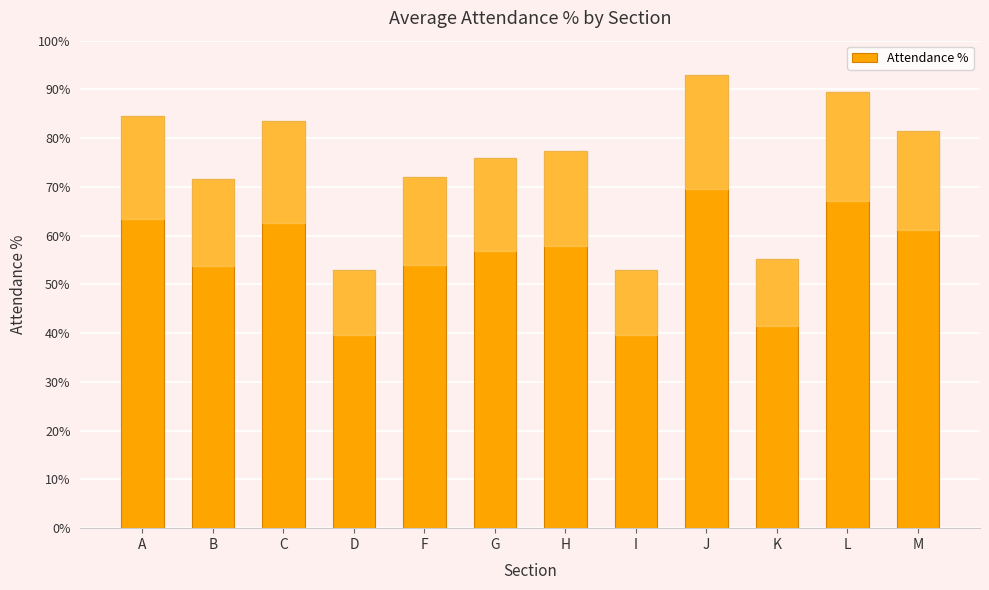

Are the bars grouped side by side (vs. stacked)?

No